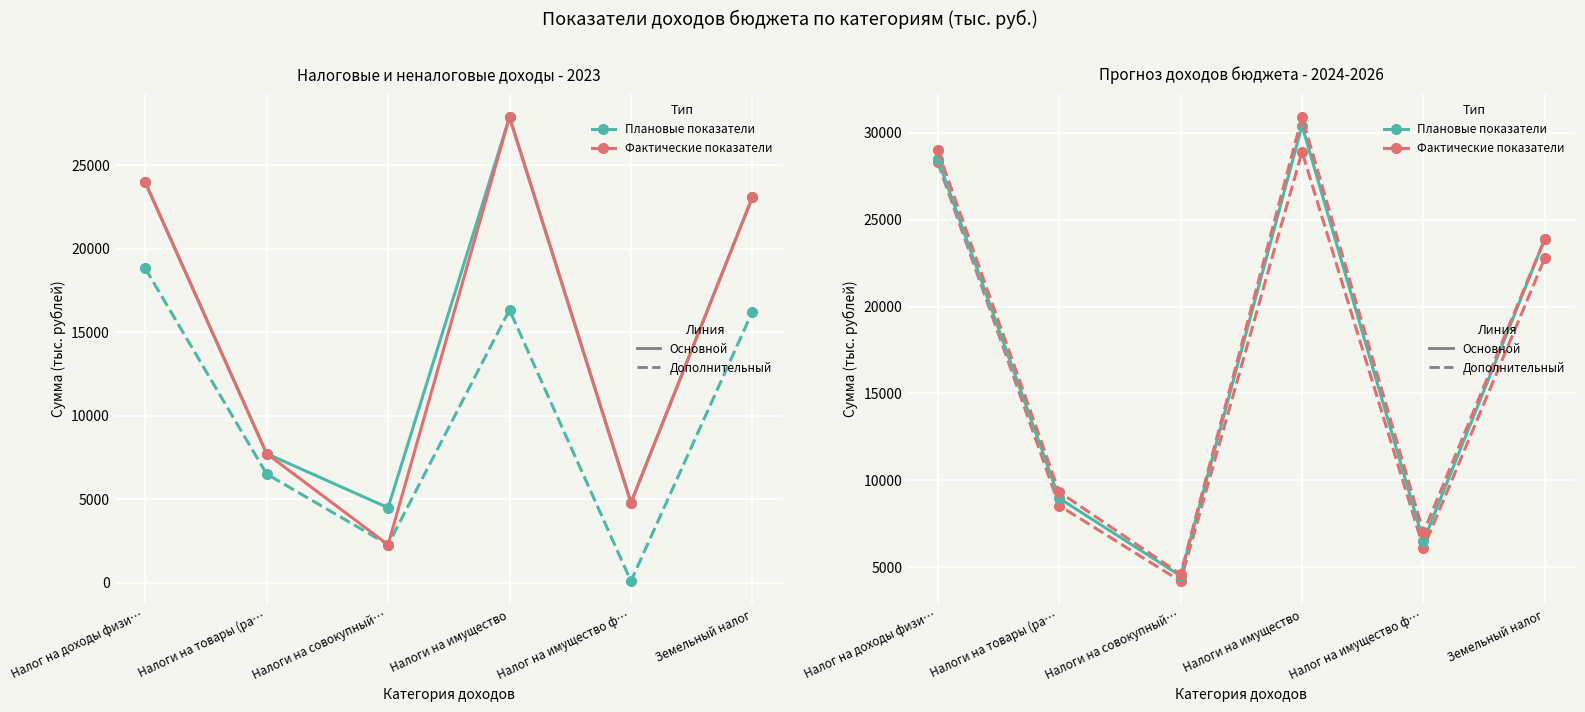

What is the total value across all series at Налоги на товары (ра…?

48858.5